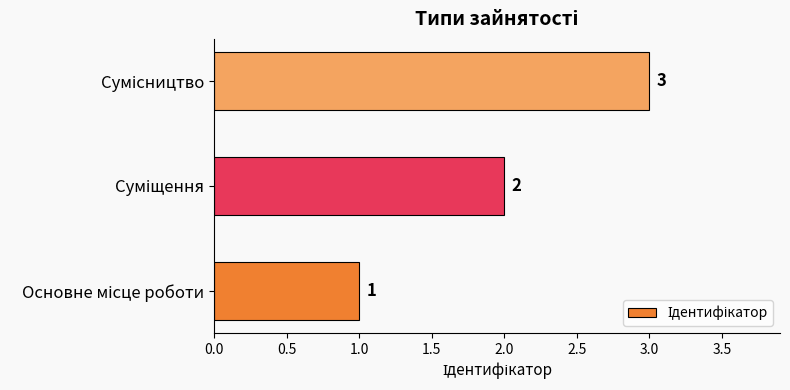

What is the sum of all values?

6